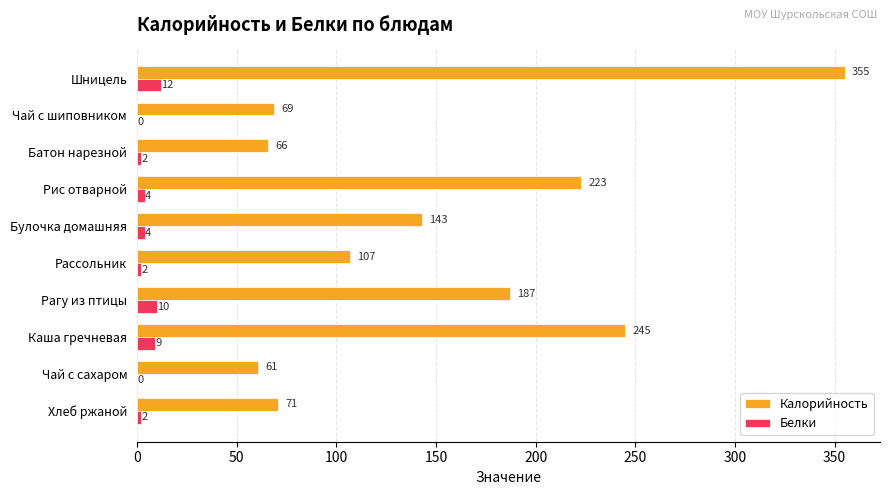

What are all the series names shown in the legend?

Калорийность, Белки